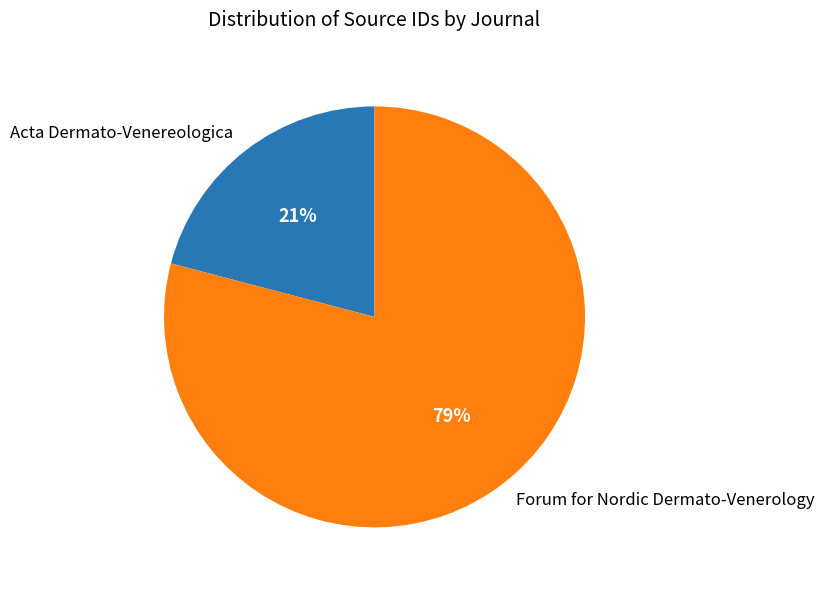

Is Forum for Nordic Dermato-Venerology the majority of the pie?

Yes